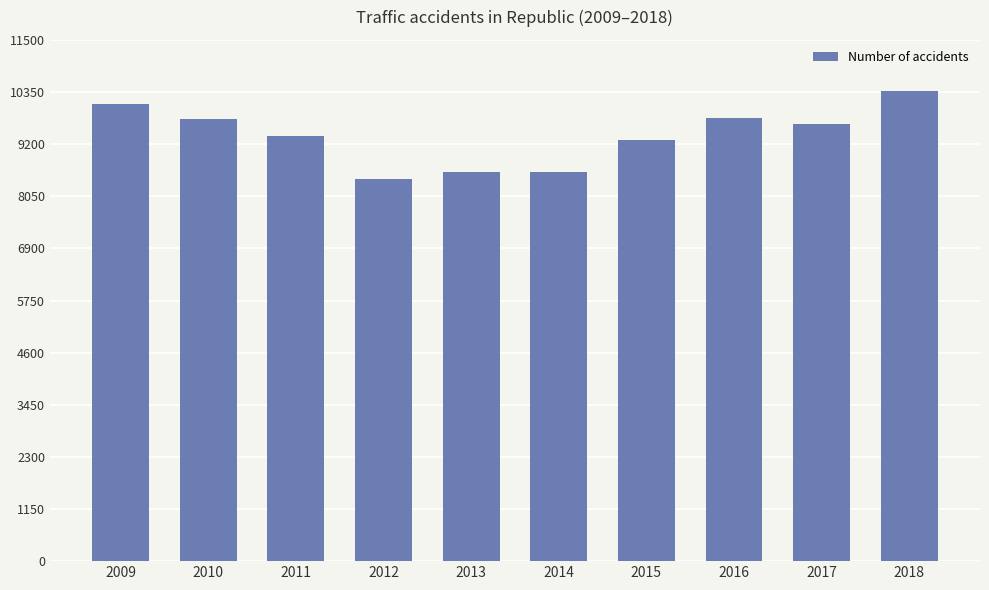

What is the smallest value displayed?

8441